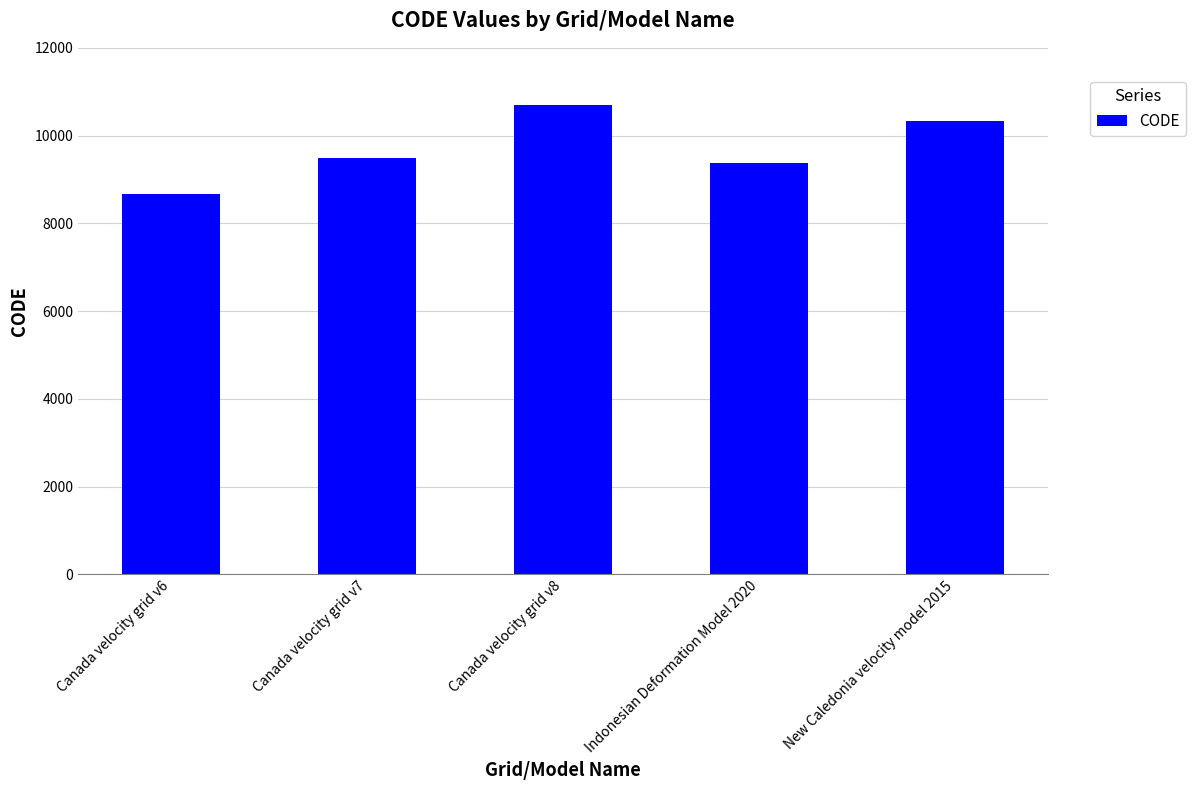

Between Canada velocity grid v8 and Indonesian Deformation Model 2020, which is larger?

Canada velocity grid v8